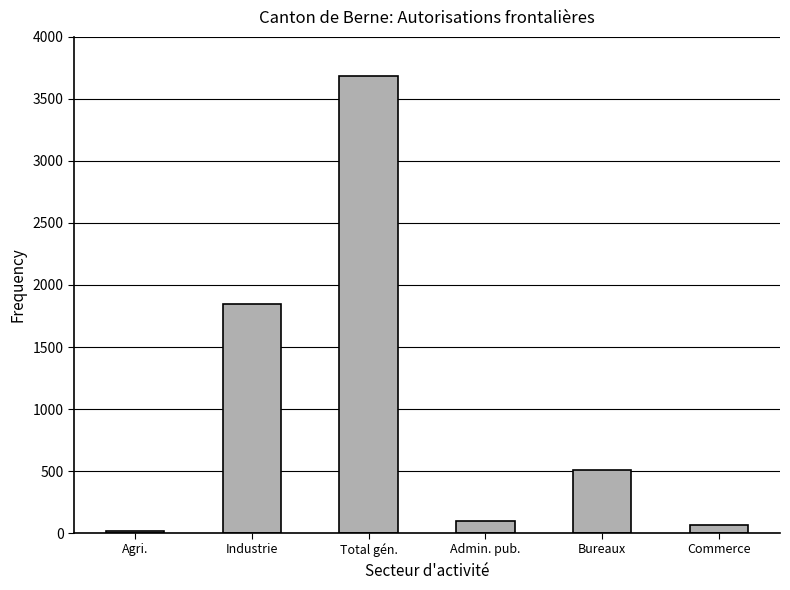

What is the label of the 4th bar from the right?

Total gén.